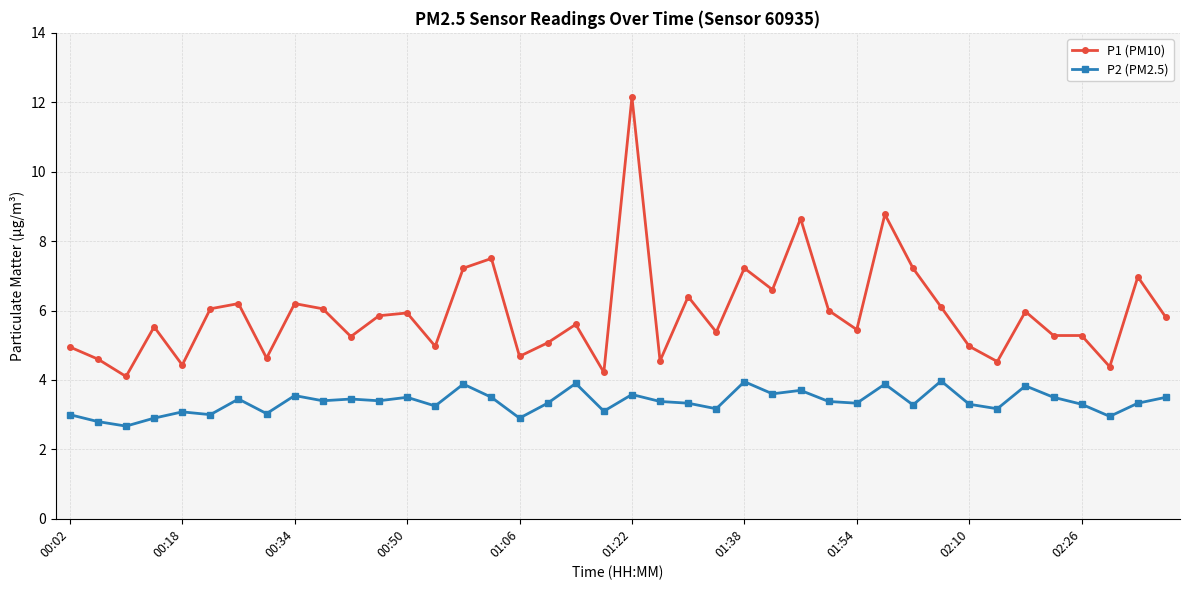

What is the value of the P2 (PM2.5) point at the 17th from the left?

2.9